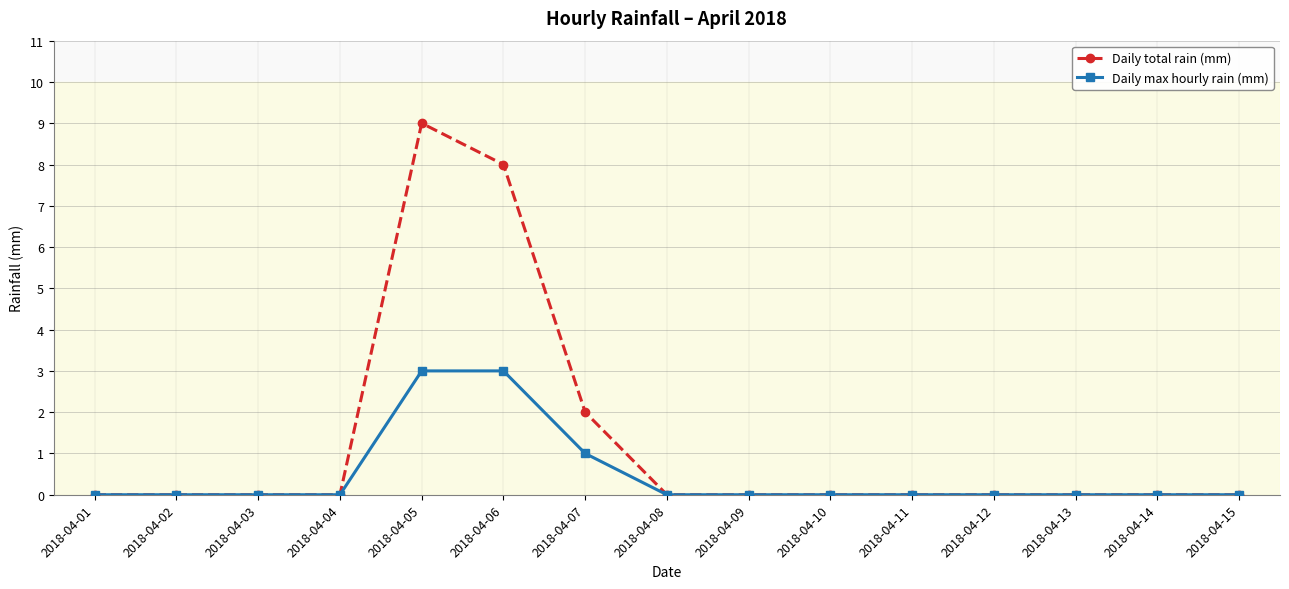

How many categories are shown in the chart?

15